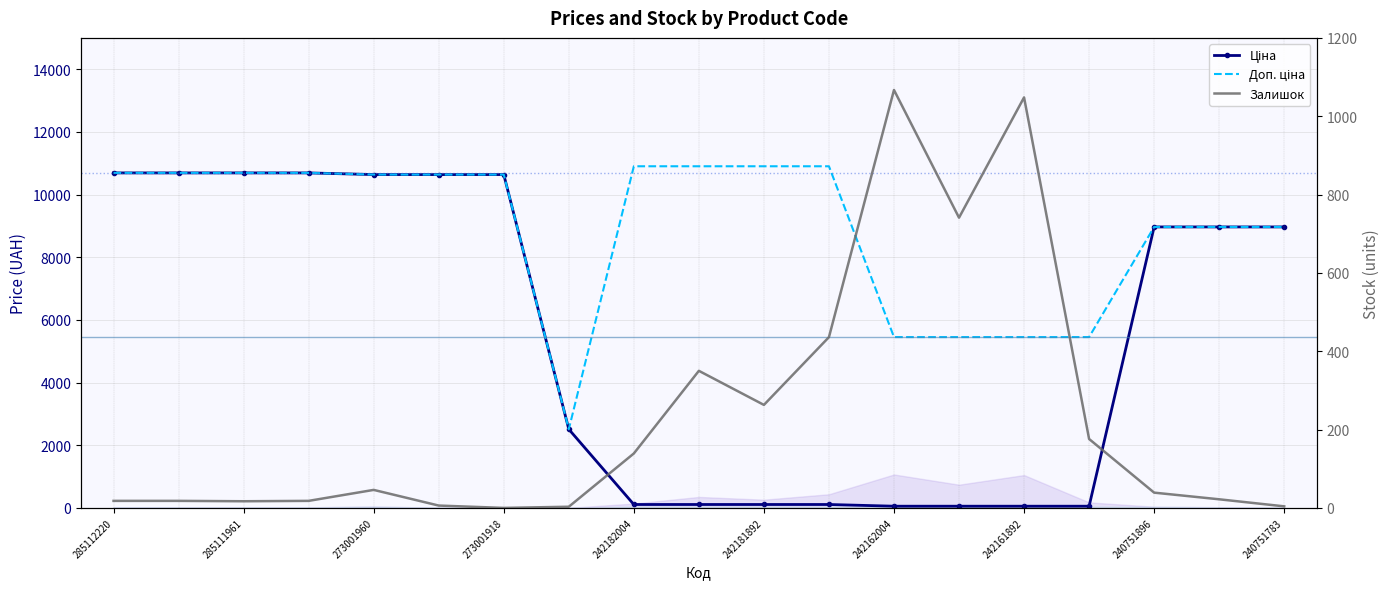

What is the average value of the Залишок series?

232.2